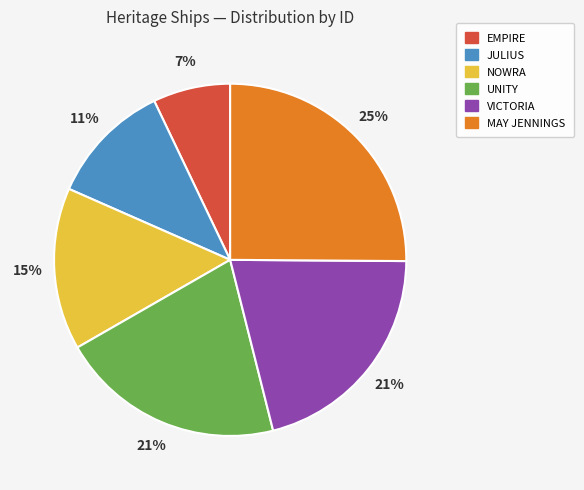

Which has a higher value, JULIUS or MAY JENNINGS?

MAY JENNINGS